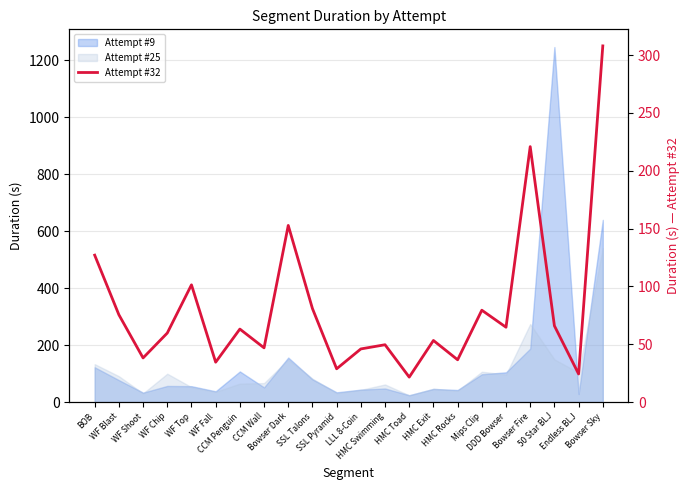

Read the value at Bowser Dark.

152.7